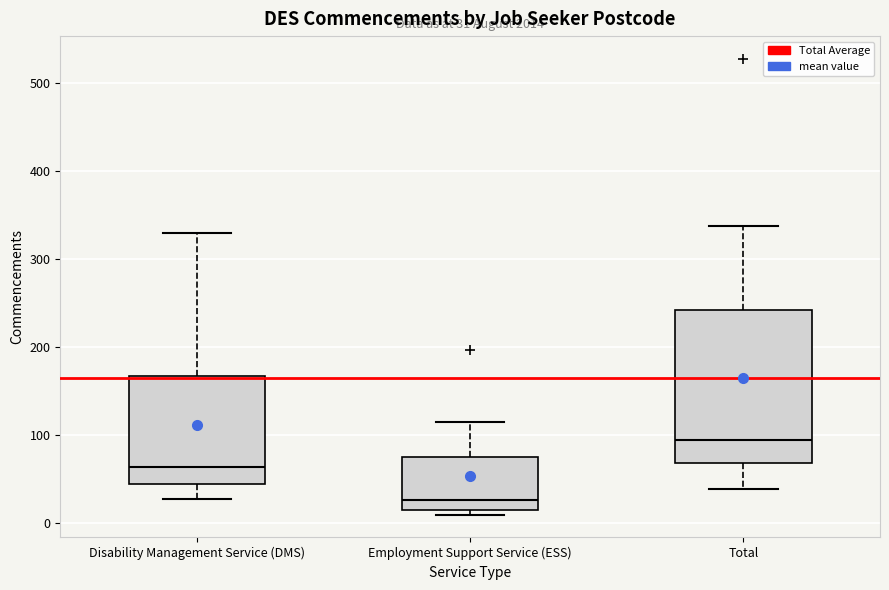

Comparing the boxes themselves (not the whiskers), which one is the tallest?

Total